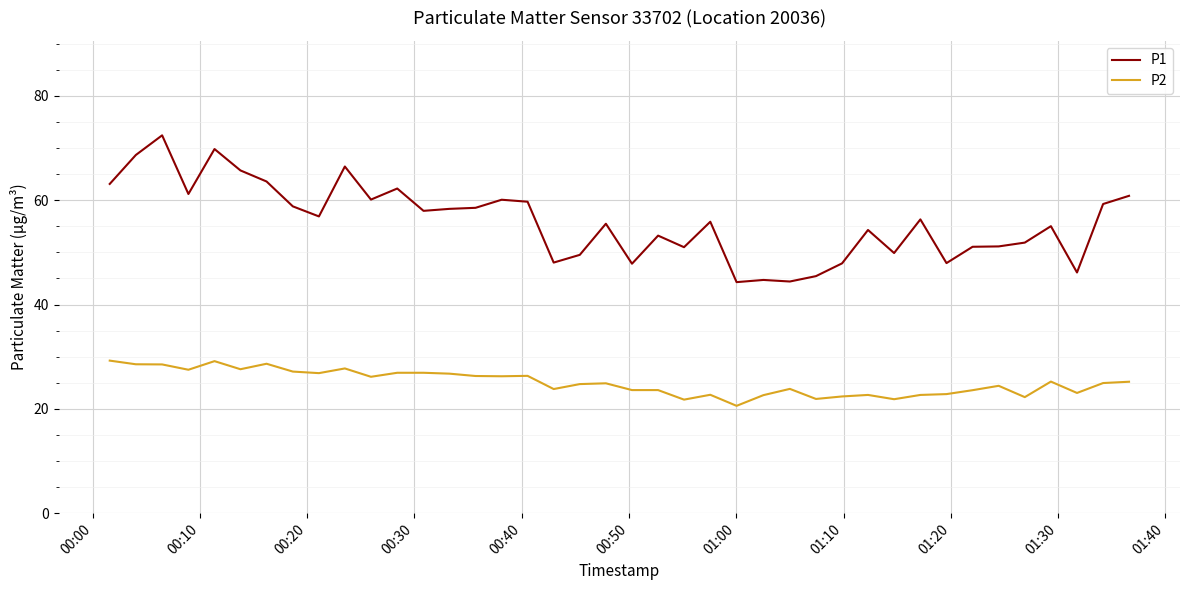

At how many categories does at least one series exceed 39?

40